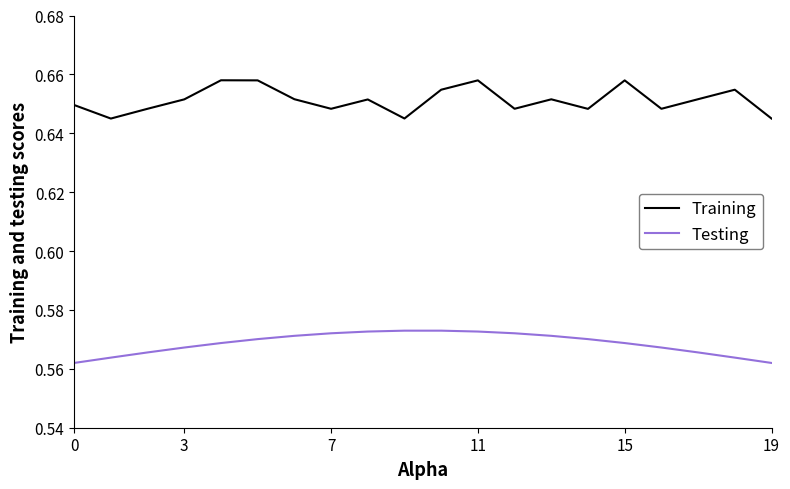

True or false: Training and Testing intersect in this chart.

False